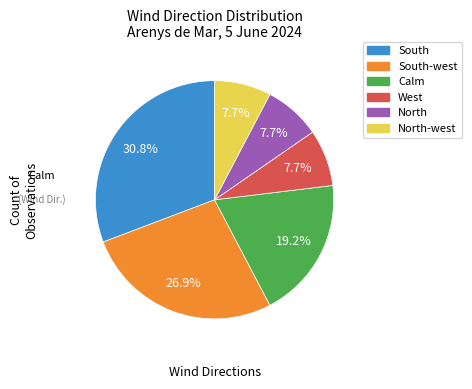

Is there a majority slice in this chart?

No